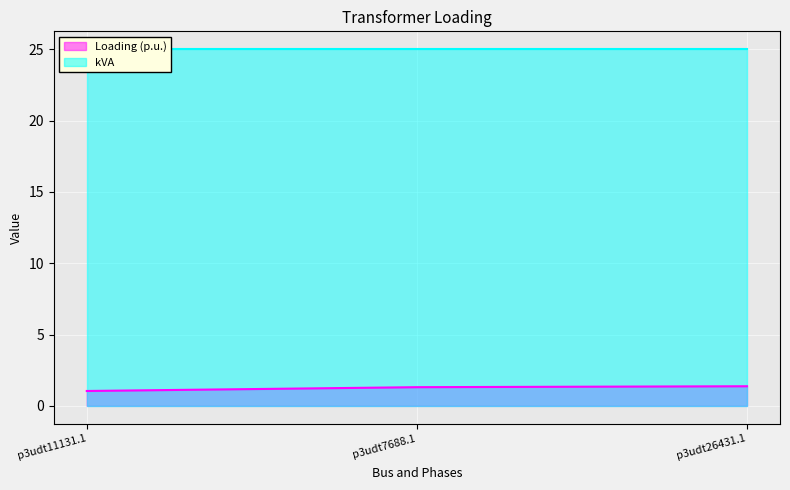

What is the ratio of the value at p3udt11131.1 to the value at p3udt7688.1?

0.8